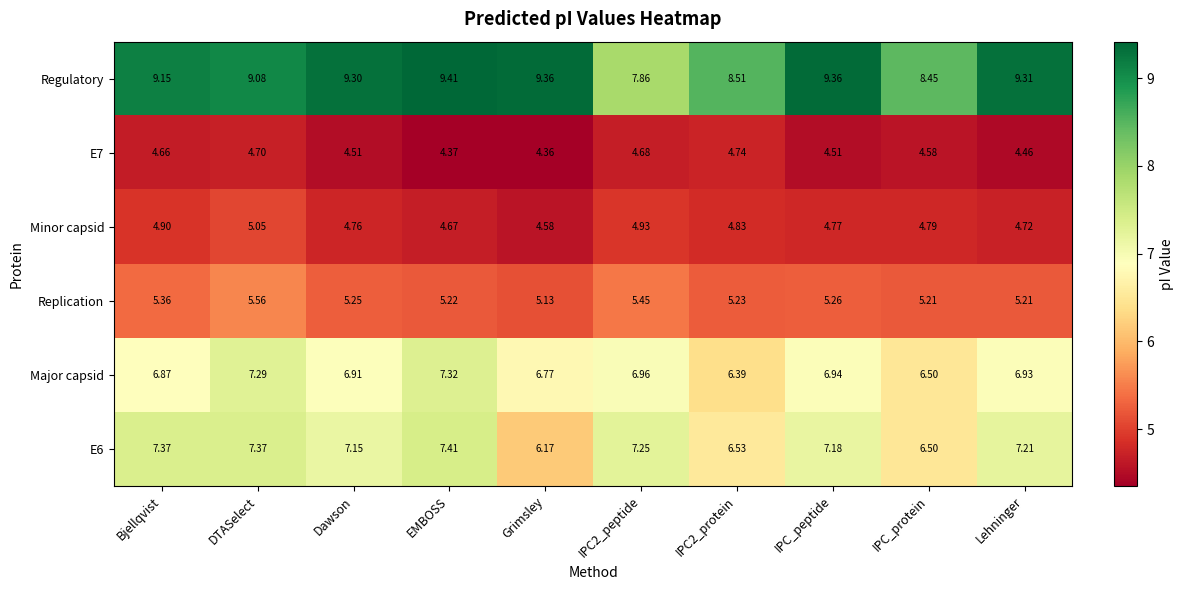

Which series has the largest range (max minus min)?

Regulatory